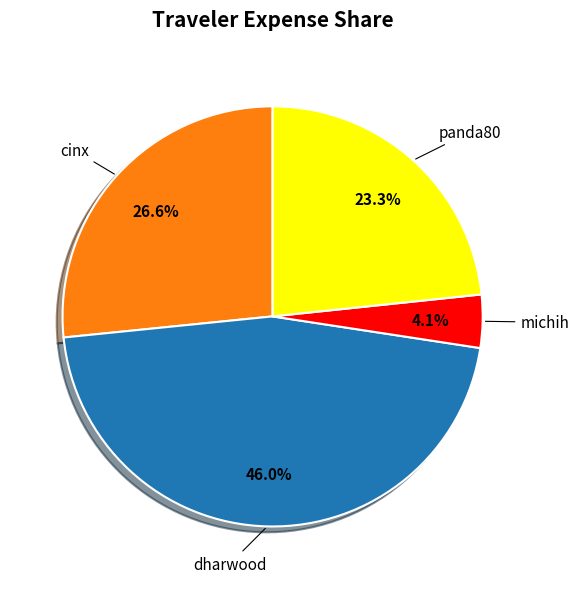

Count the number of slices in the pie.

4